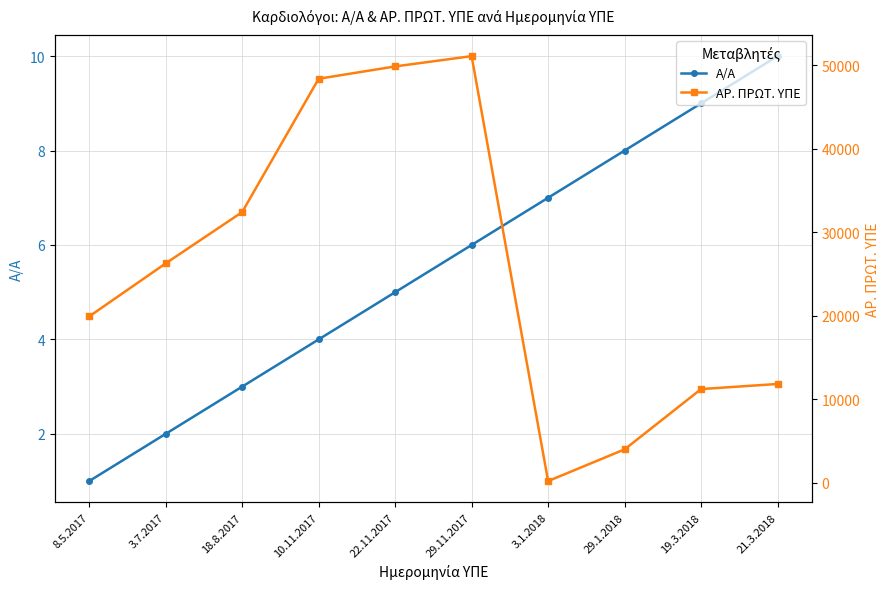

Is the value of Α/Α at 3.1.2018 greater than the value of ΑΡ. ΠΡΩΤ. ΥΠΕ at 10.11.2017?

No